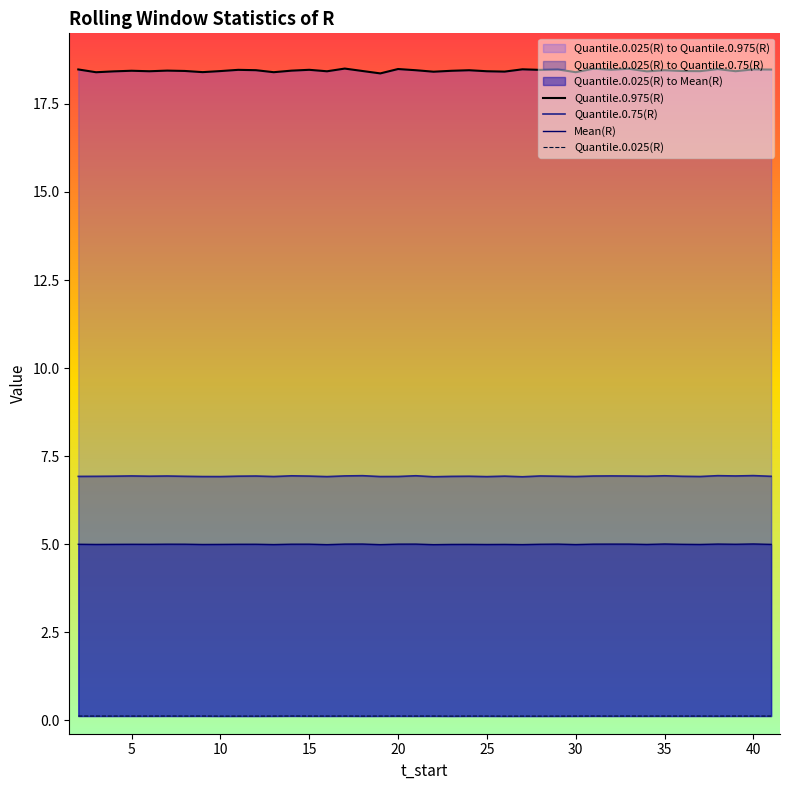

The value of Quantile.0.75(R) at 30 is 12.0. True or false?

False